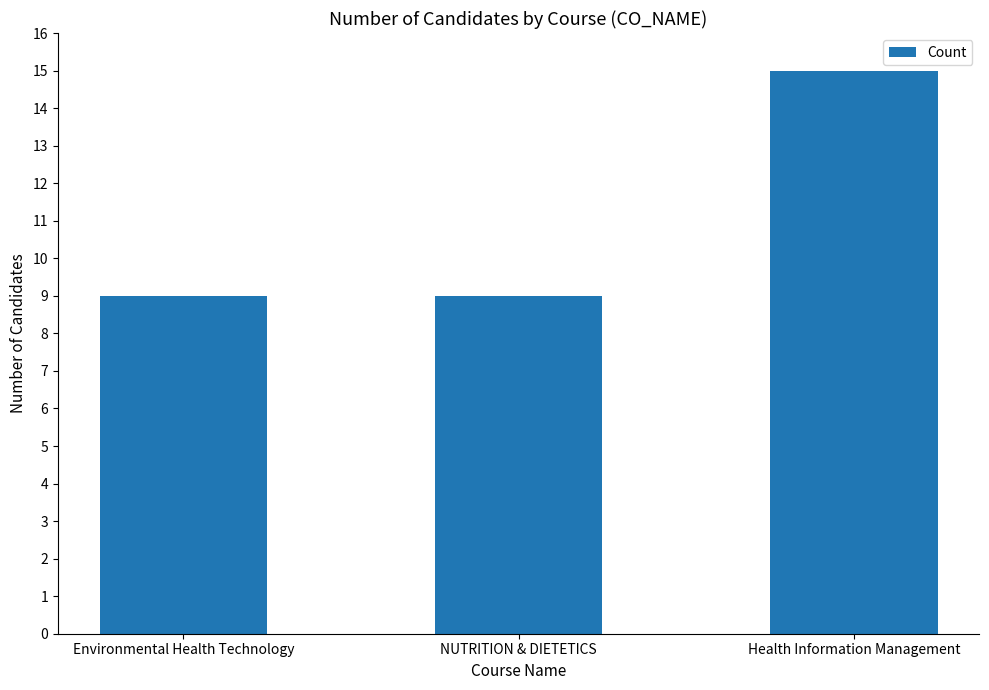

What is the difference between the maximum and minimum values?

6